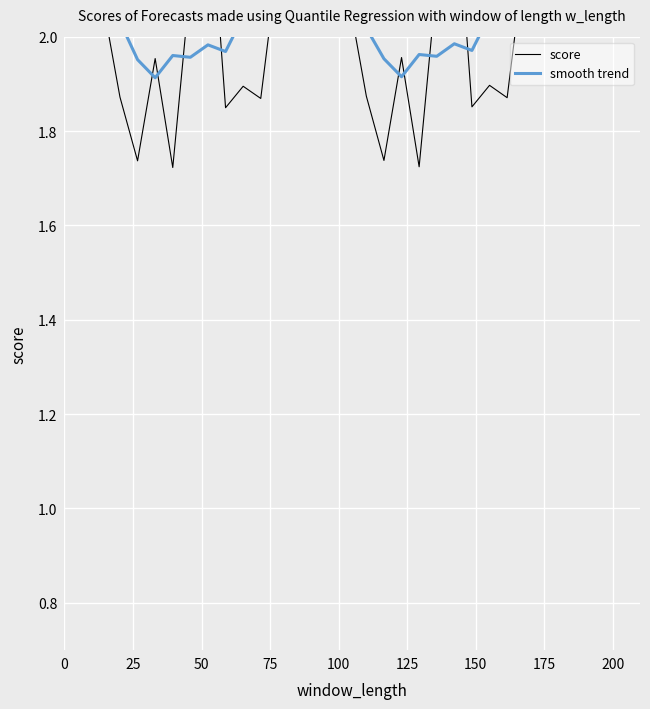

True or false: score has more than 1 points higher than both neighbors.

True